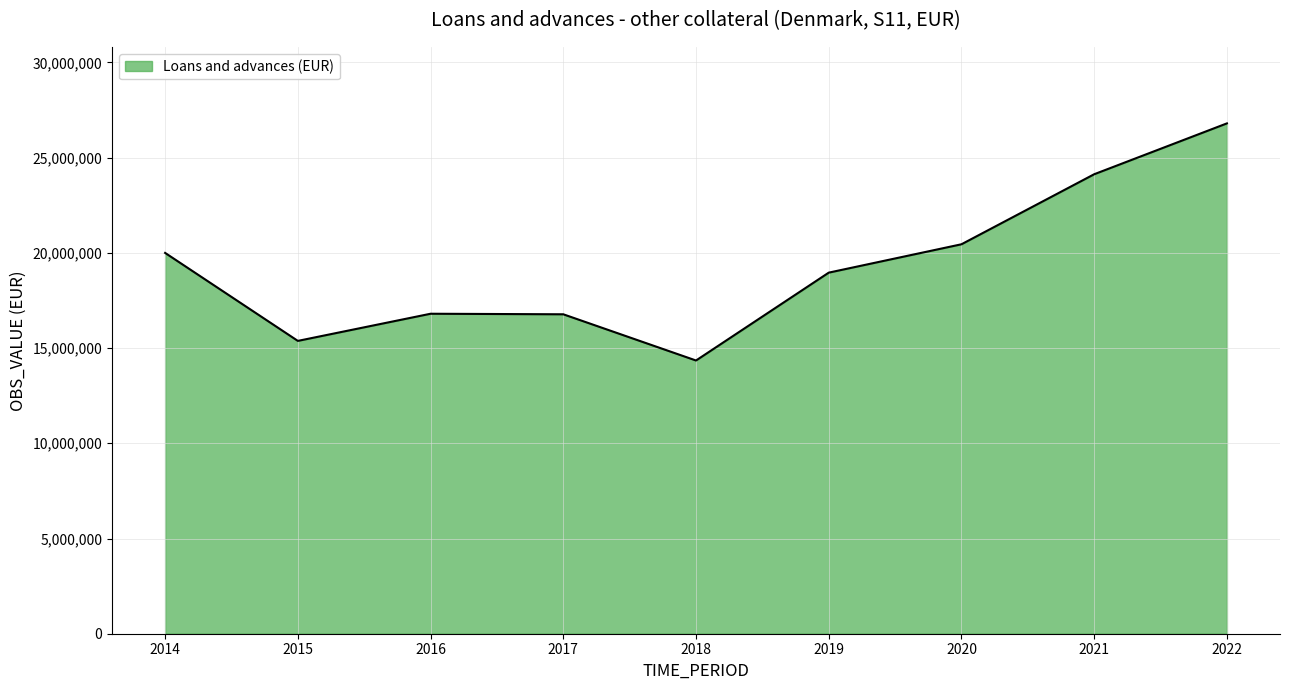

How many values are below 18960153?

4